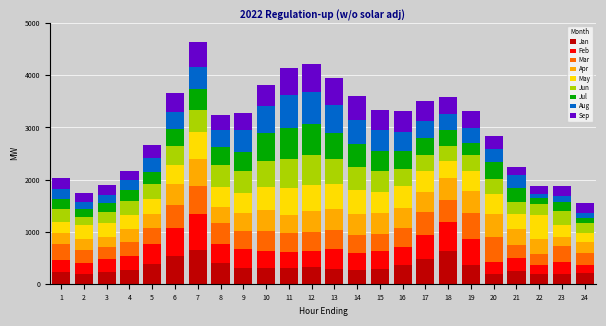

What is the lowest value of the Jan series?

179